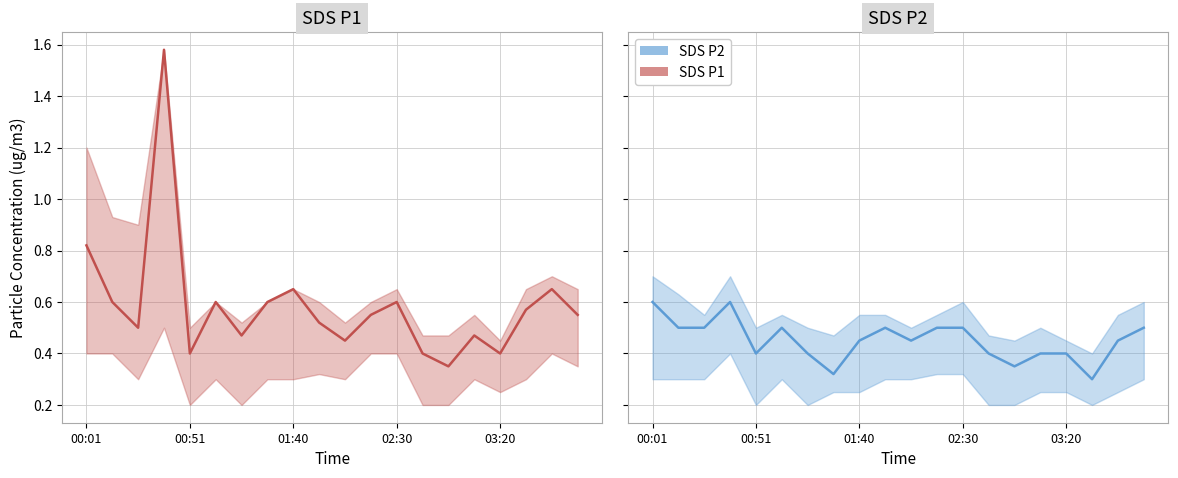

What is the sum of all SDS P2 mean values?

9.0